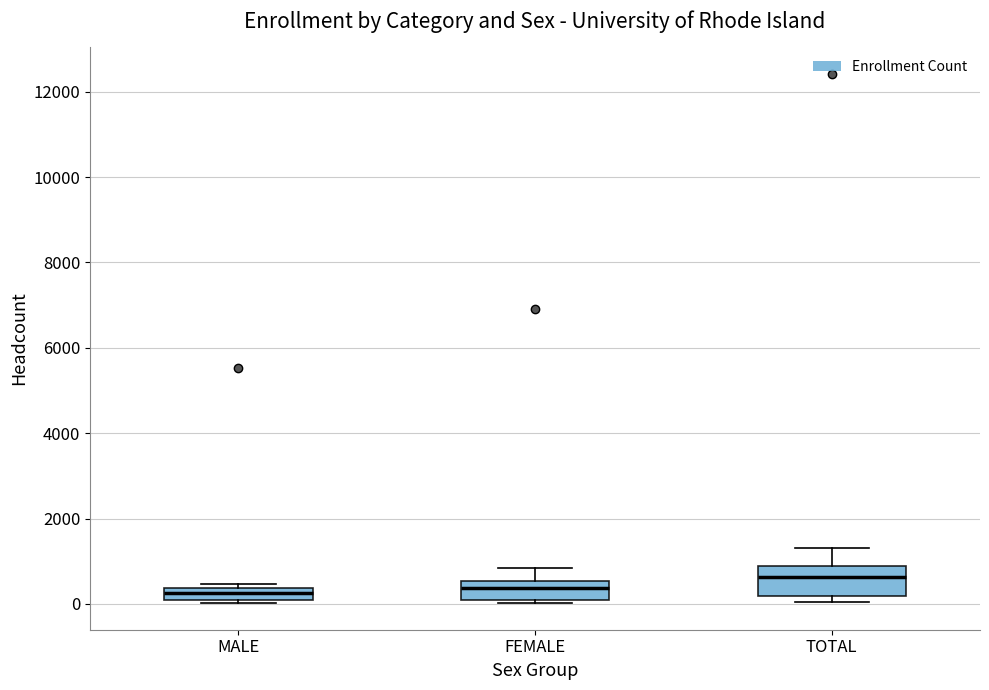

Which box's median line is the highest?

TOTAL